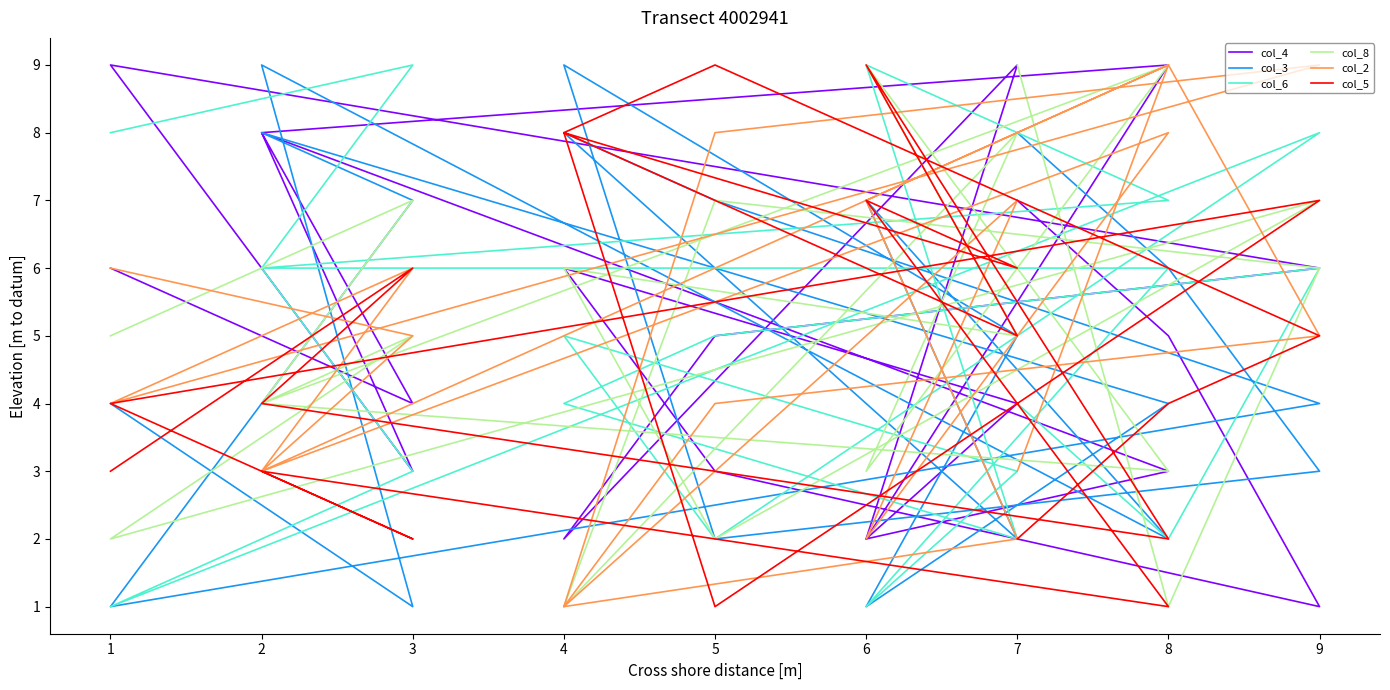

Which series has the largest total across all categories?

col_8